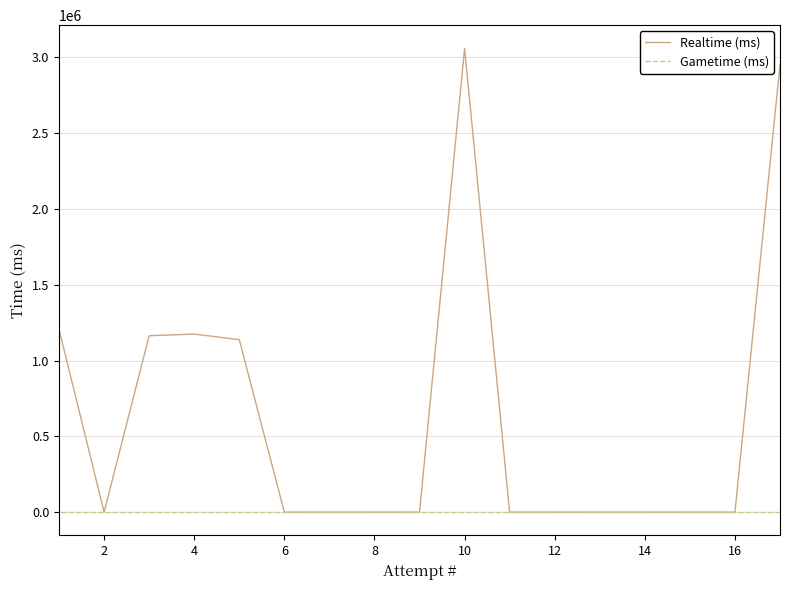

Which series has the largest total across all categories?

Realtime (ms)